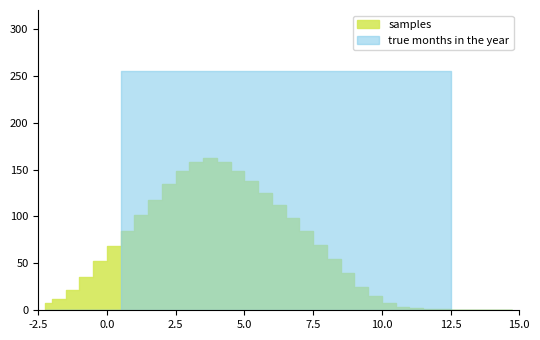

True or false: samples and true months in the year cross at least once.

False